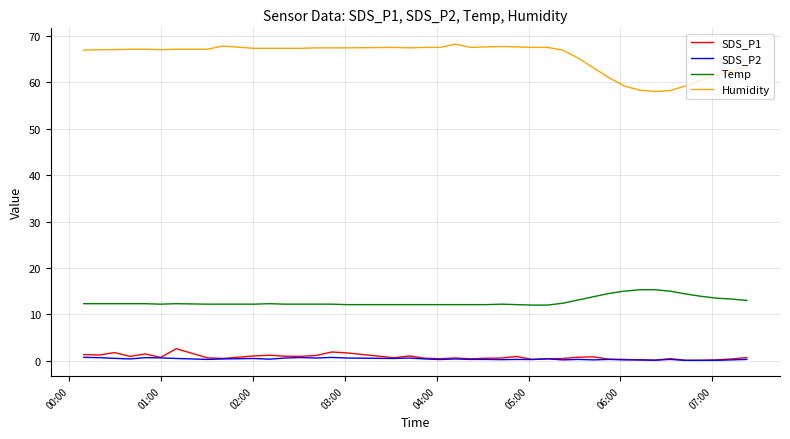

True or false: SDS_P1 and Temp intersect in this chart.

False